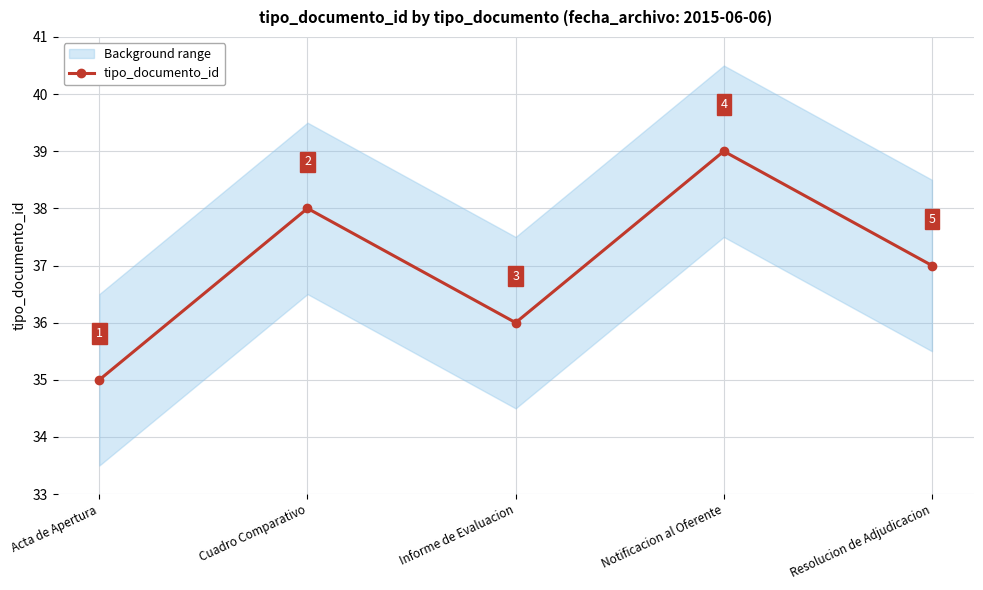

What position from the left is Cuadro Comparativo?

2